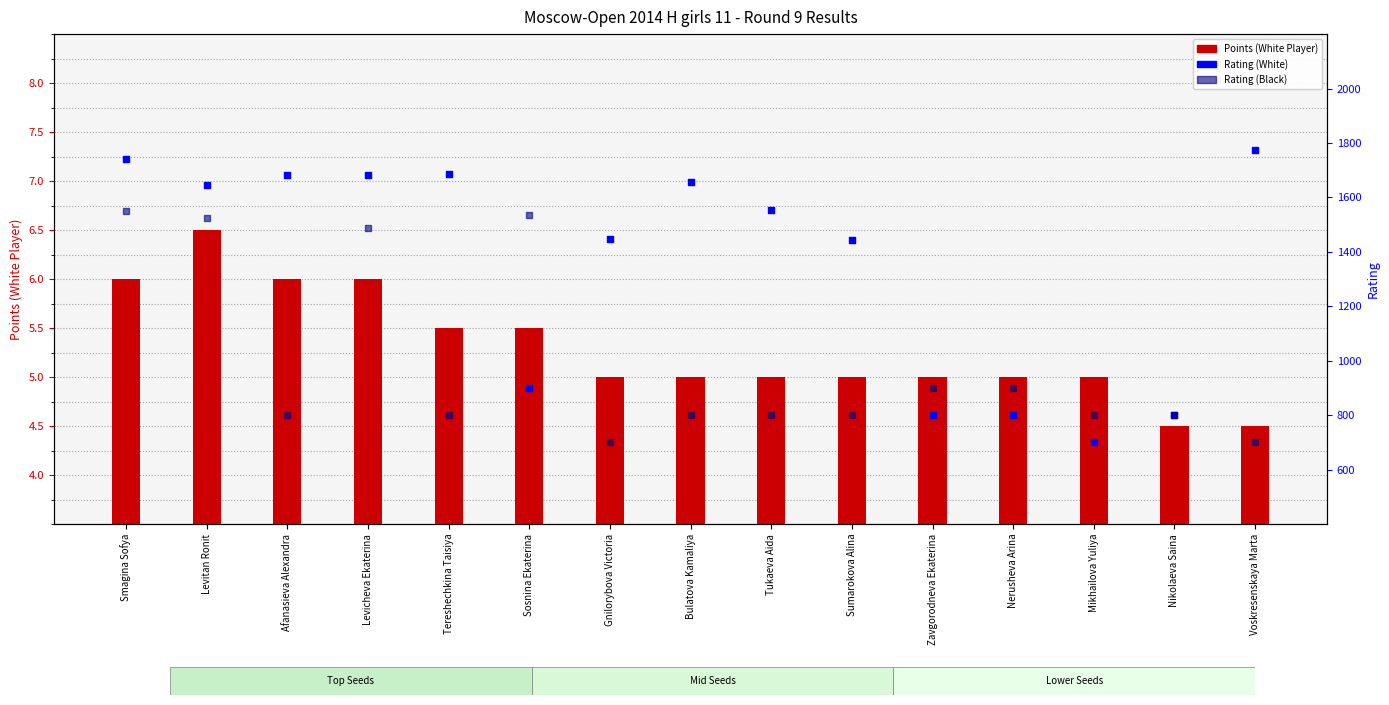

Which series has the largest total across all categories?

Rating (White)